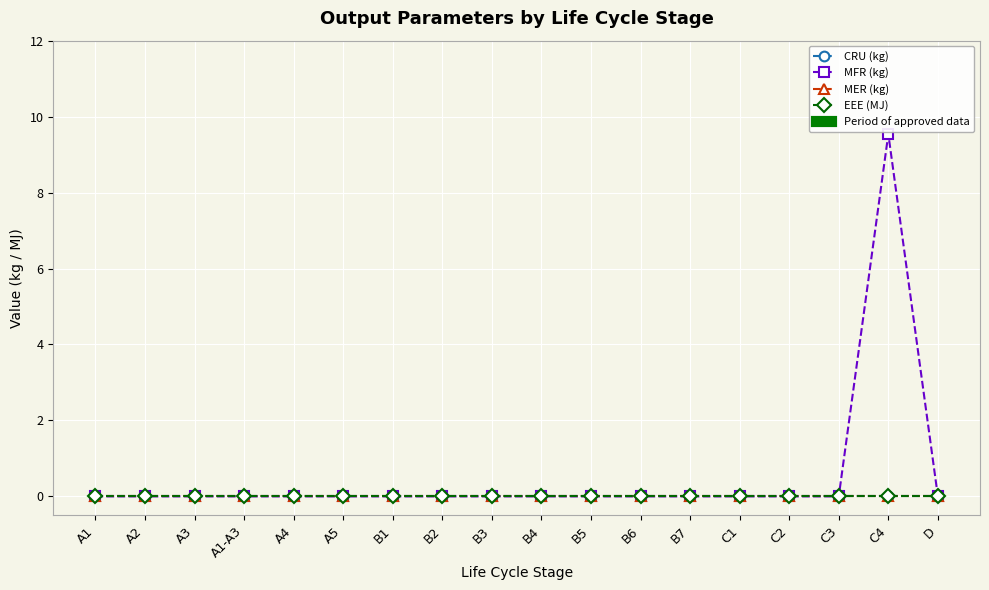

Count the MFR (kg) values in the range 0 to 1.

17